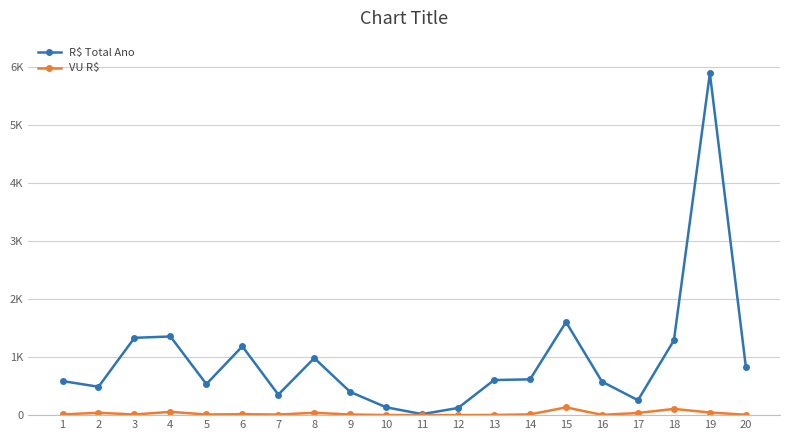

Rank the categories by VU R$ value from highest to lowest.

15, 18, 4, 19, 8, 2, 17, 6, 14, 1, 5, 3, 9, 7, 20, 16, 13, 11, 10, 12